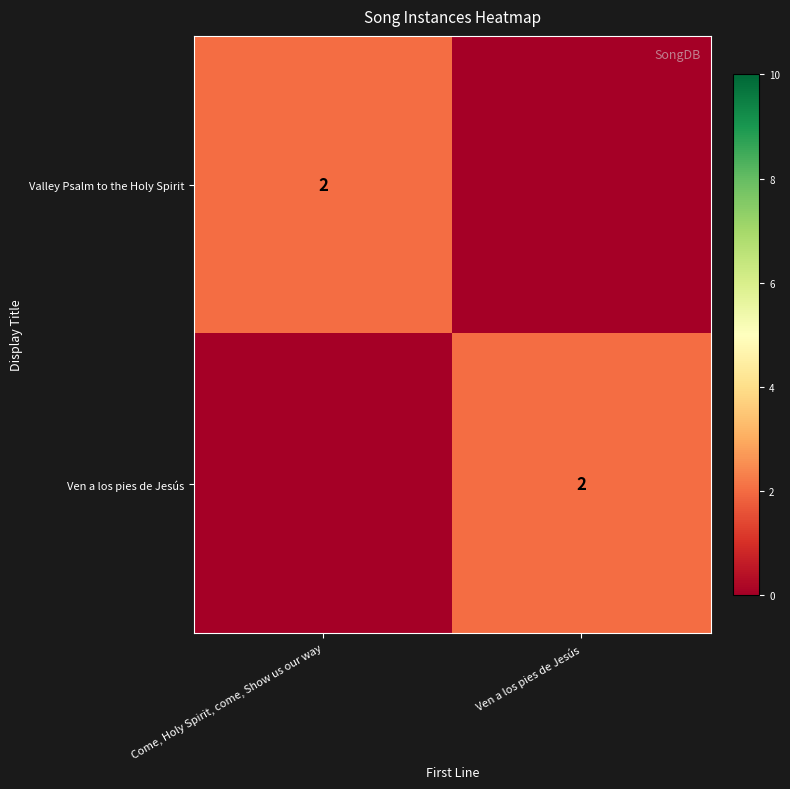

The Valley Psalm to the Holy Spirit series shows 1 at Come, Holy Spirit, come, Show us our way. True or false?

False